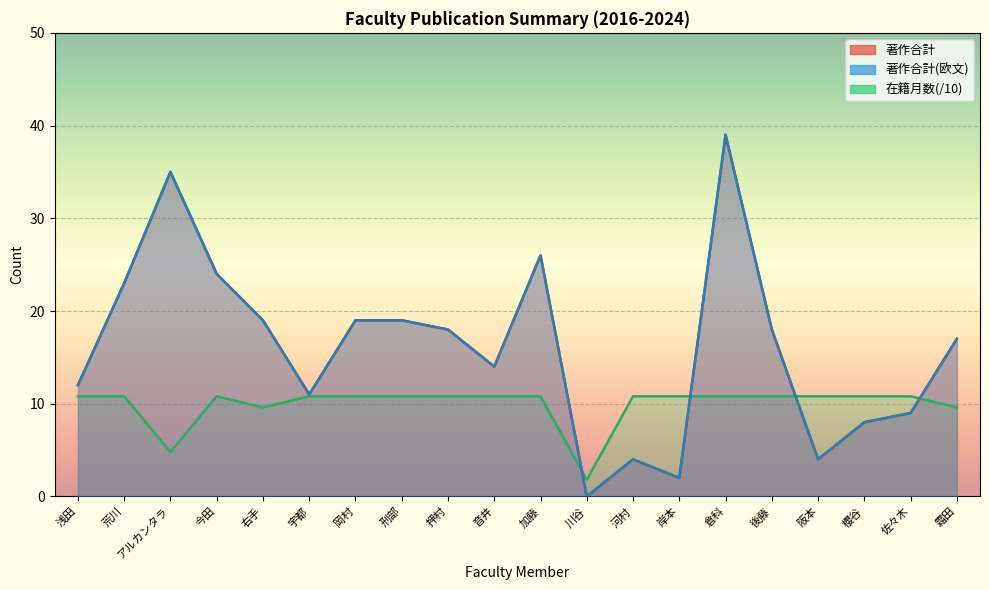

How many categories are shown in the chart?

20